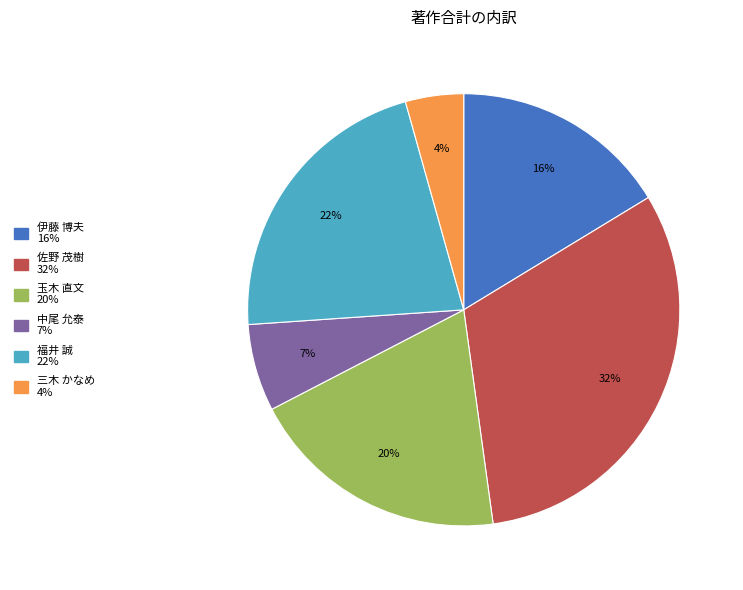

To the nearest percent, what is the average slice percentage?

17%